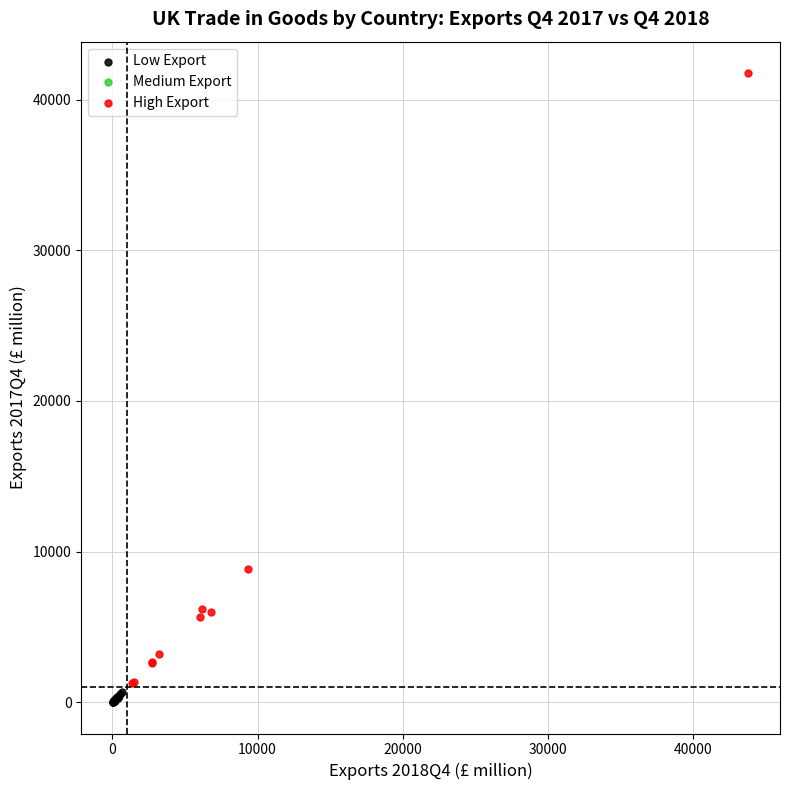

Which series has the largest Y range (max minus min)?

High Export